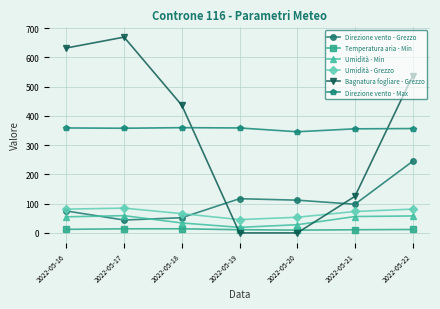

At which category does Bagnatura fogliare - Grezzo reach its first local peak?

2022-05-17